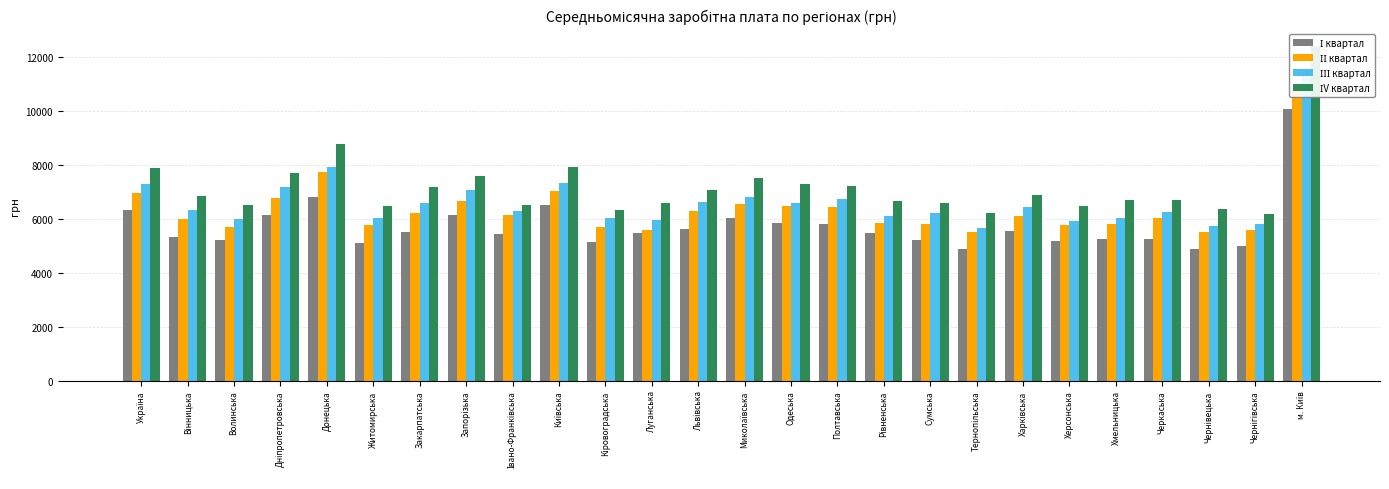

Where does the ІV квартал series first go above 6832?

Україна